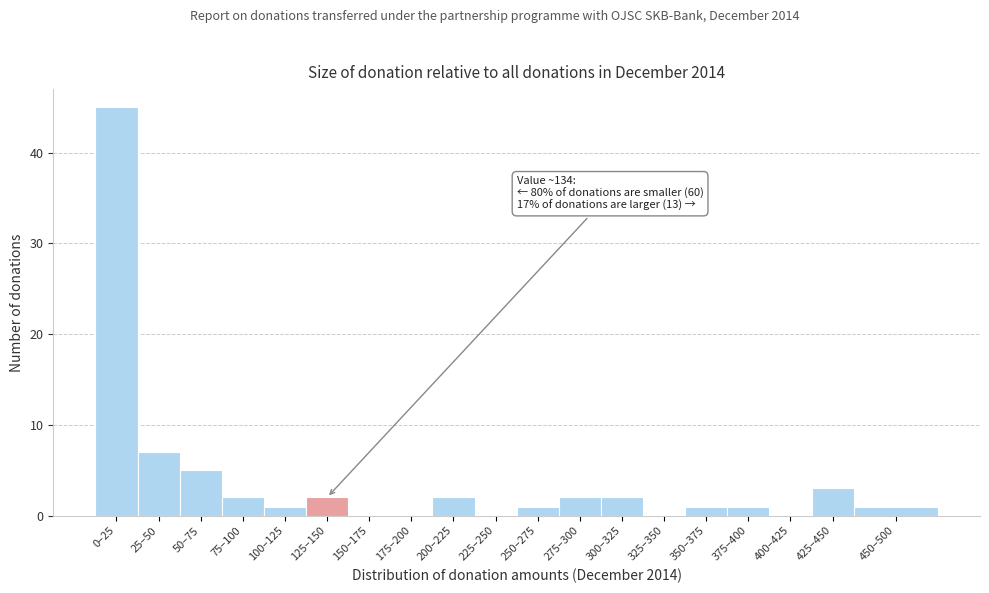

Reading left to right, what are all the values shown in this chart?

0–25=45	25–50=7	50–75=5	75–100=2	100–125=1	125–150=2	150–175=0	175–200=0	200–225=2	225–250=0	250–275=1	275–300=2	300–325=2	325–350=0	350–375=1	375–400=1	400–425=0	425–450=3	450–500=1